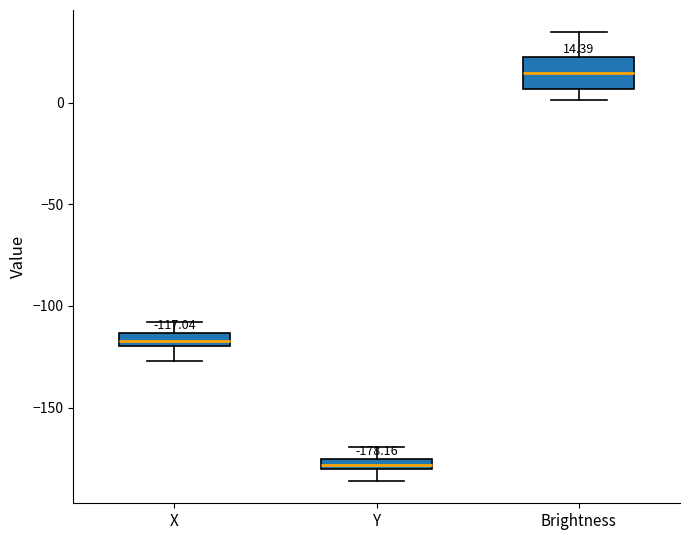

Which box has the lowest median line?

Y